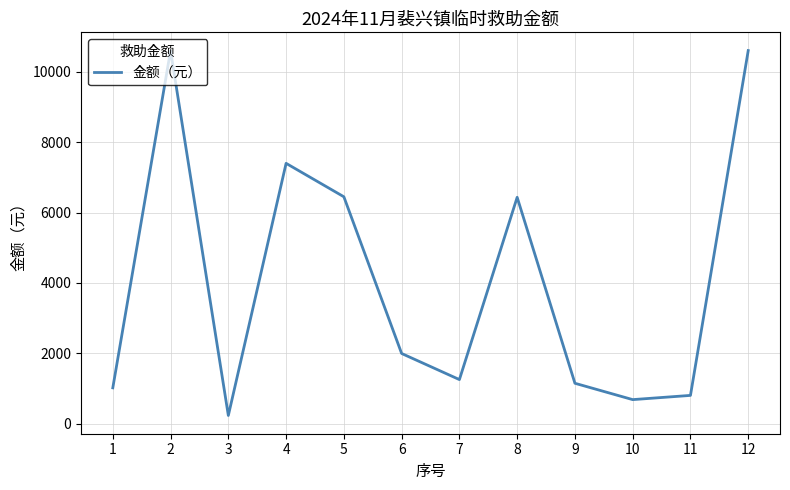

True or false: the data has more than 1 interior local peaks.

True